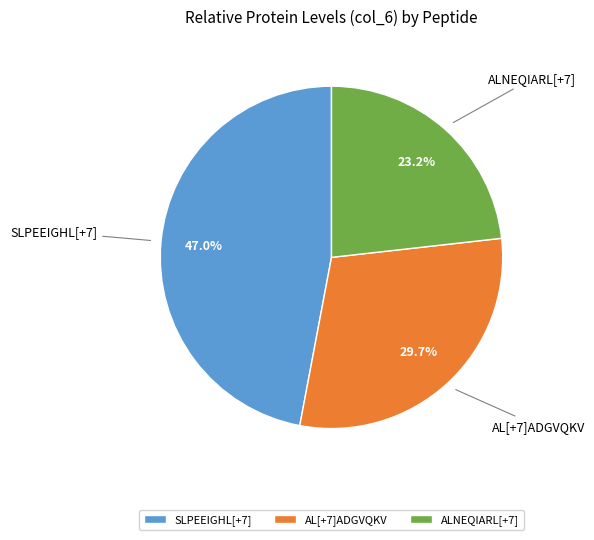

Count the number of slices in the pie.

3